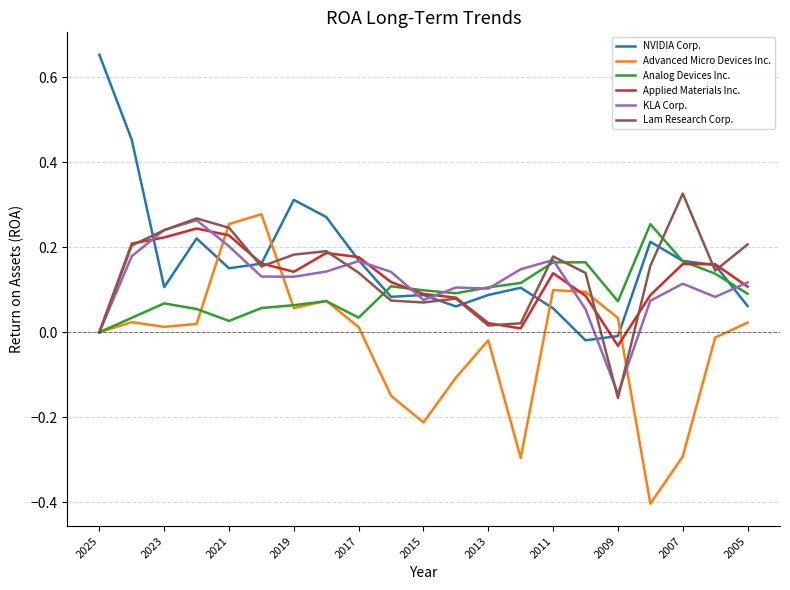

What is the smallest value displayed?

-0.4